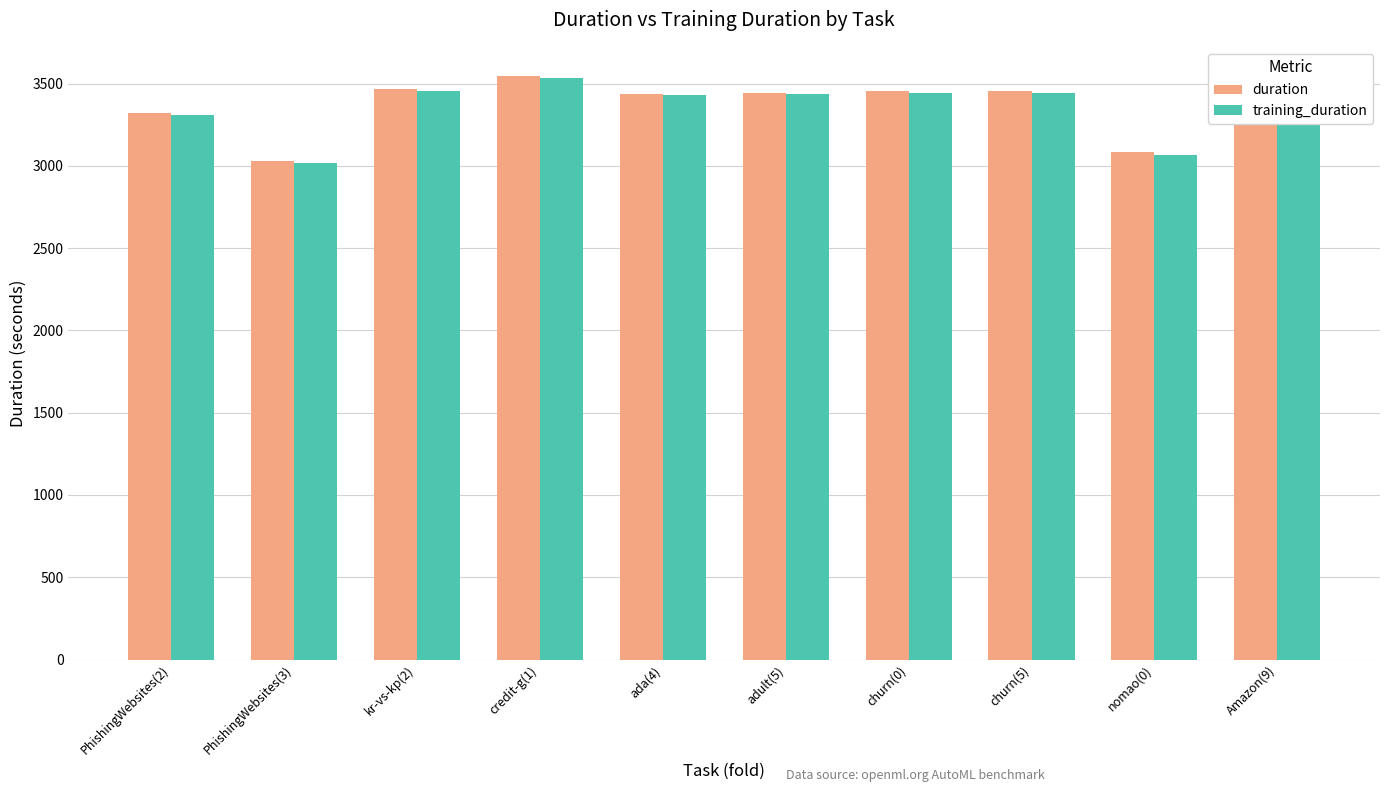

What is the sum of the duration values at adult(5) and kr-vs-kp(2)?

6909.0